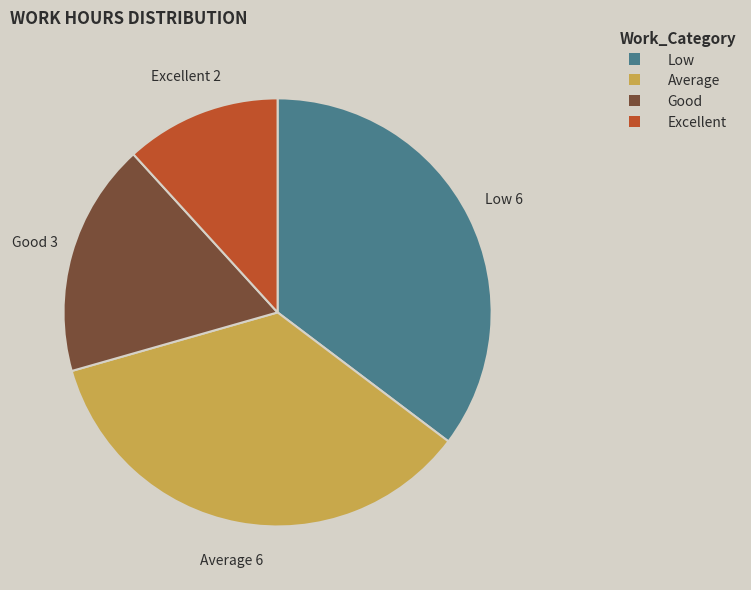

True or false: Good accounts for 5% of the total.

False